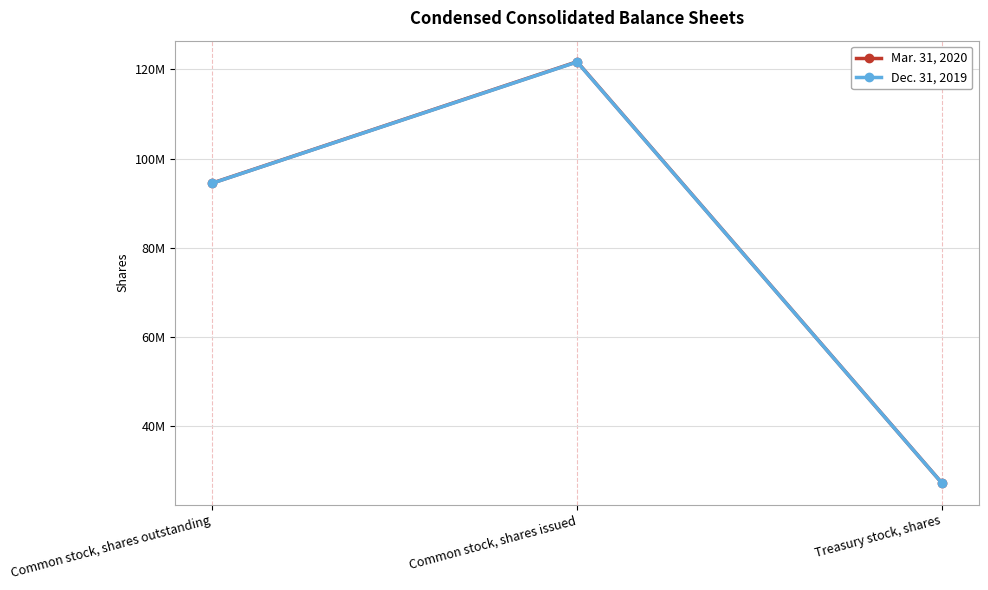

Does the chart have visible grid lines?

Yes